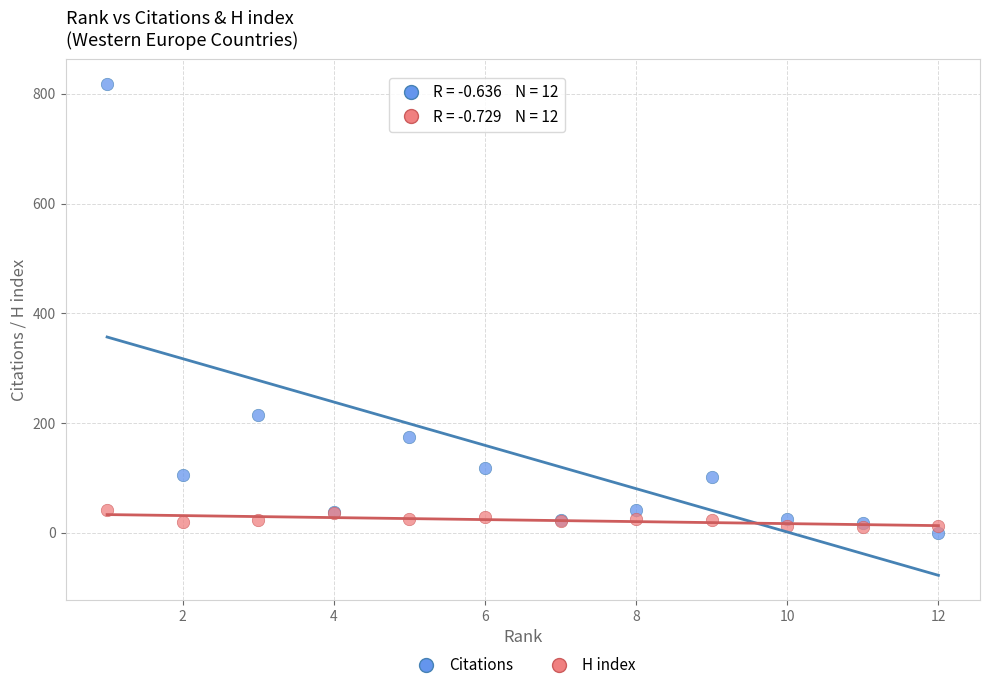

What are all the series names shown in the legend?

Citations, H index